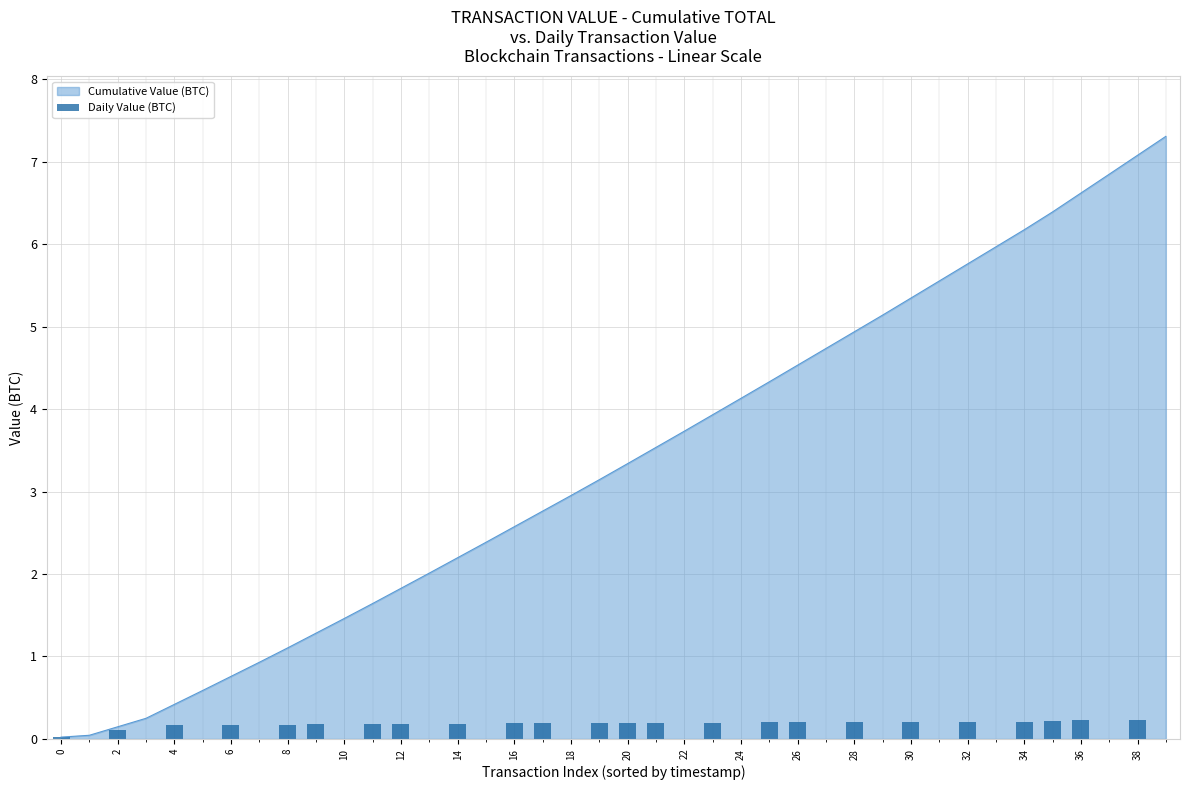

How many positive values are there?

24